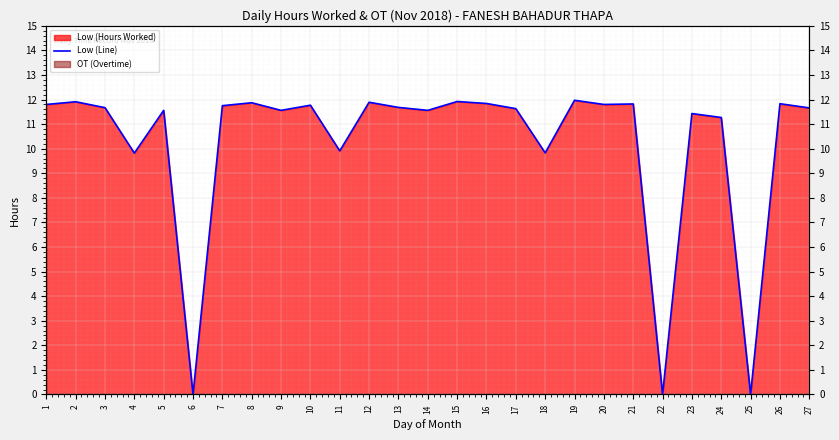

Reading right to left, transcribe all the data shown in this chart.

11.7	11.8	0.0	11.3	11.4	0.0	11.8	11.8	12.0	9.8	11.6	11.8	11.9	11.6	11.7	11.9	9.9	11.8	11.6	11.9	11.8	0.0	11.6	9.8	11.7	11.9	11.8